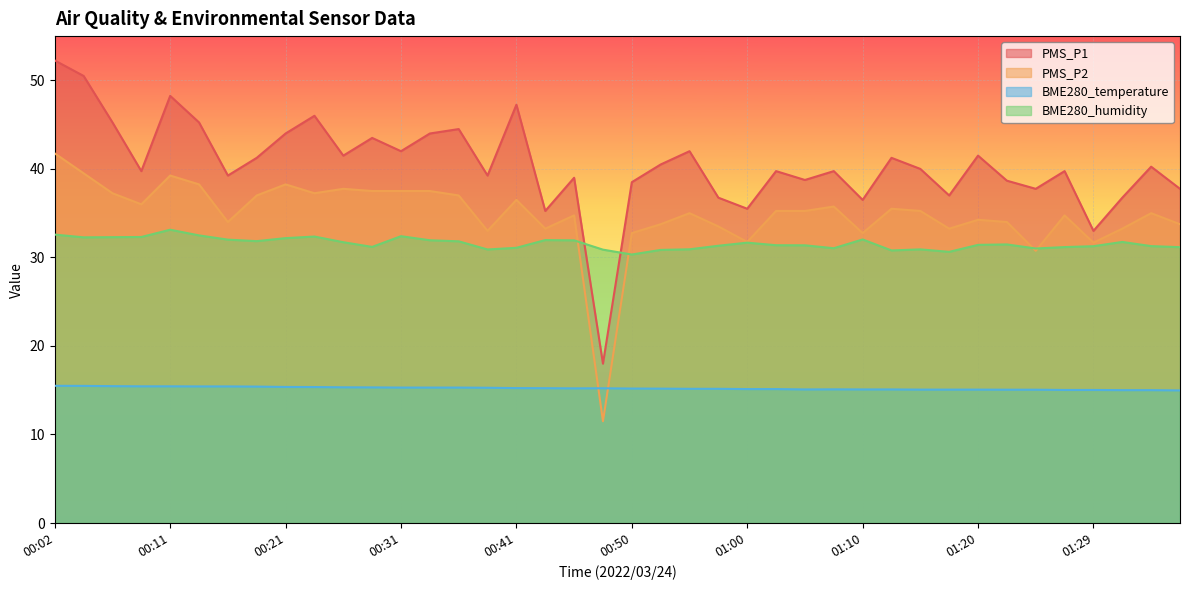

True or false: PMS_P1 has a value of 41.2 at 00:19.

True